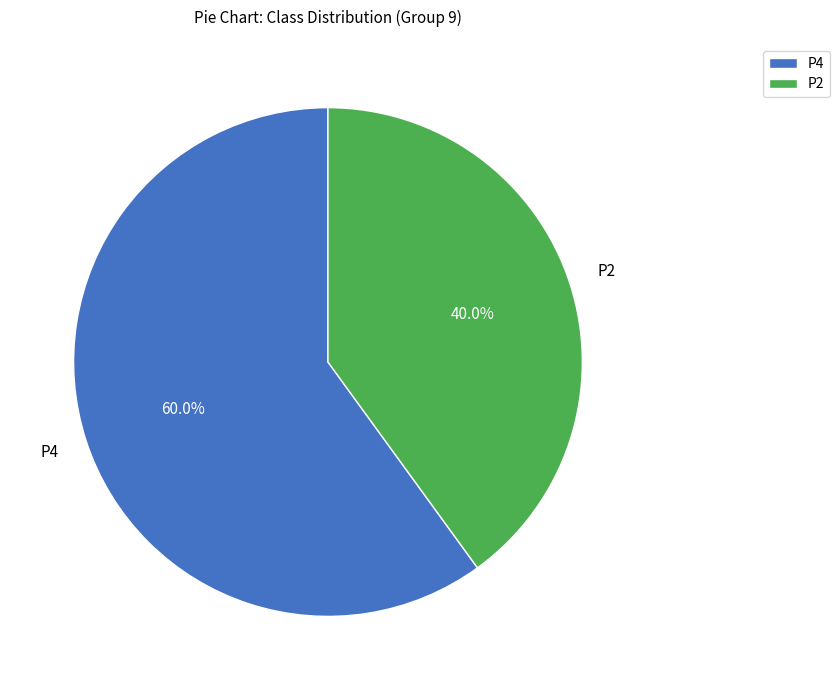

Approximately how many times larger is the value at P2 compared to P4?

0.7